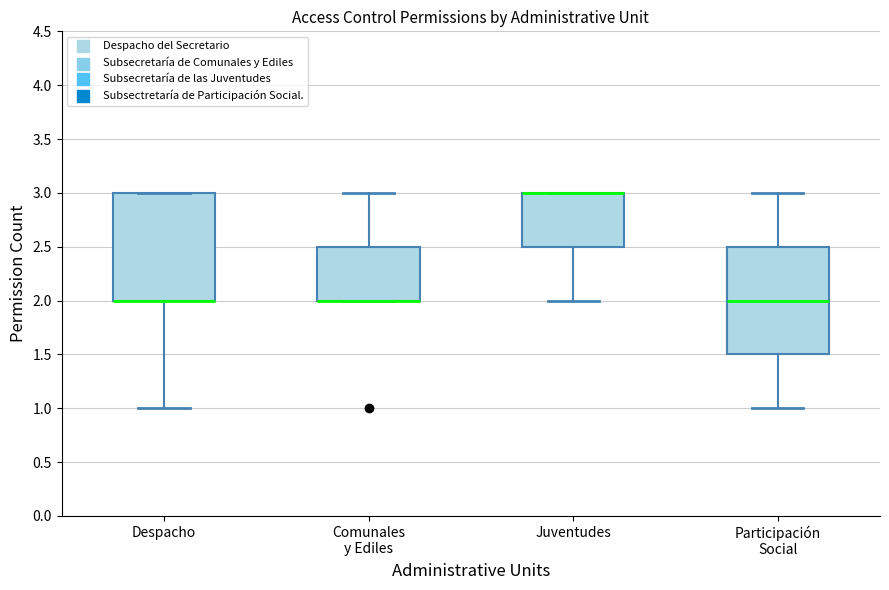

Where is the upper edge of the box for Juventudes on the y-axis? The values are not printed on the chart, so give them approximately, as read against the axis.

3.0